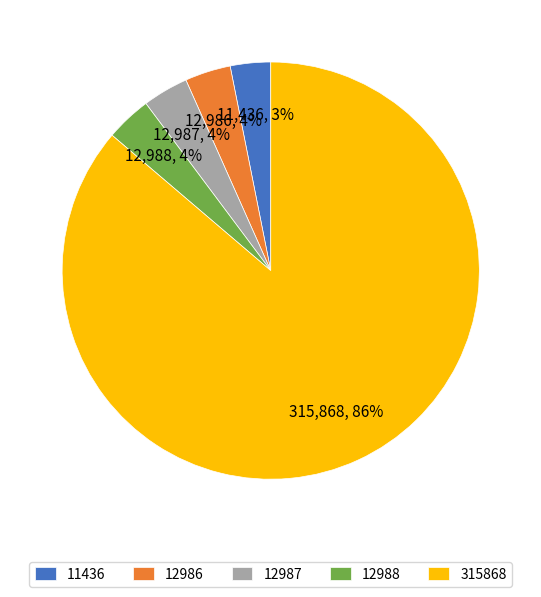

Count the number of slices in the pie.

5